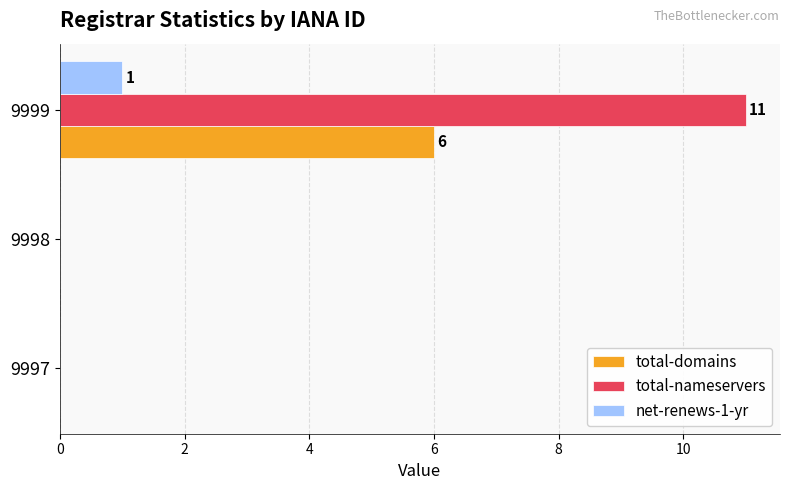

At which category is the sum across all series the highest?

9999